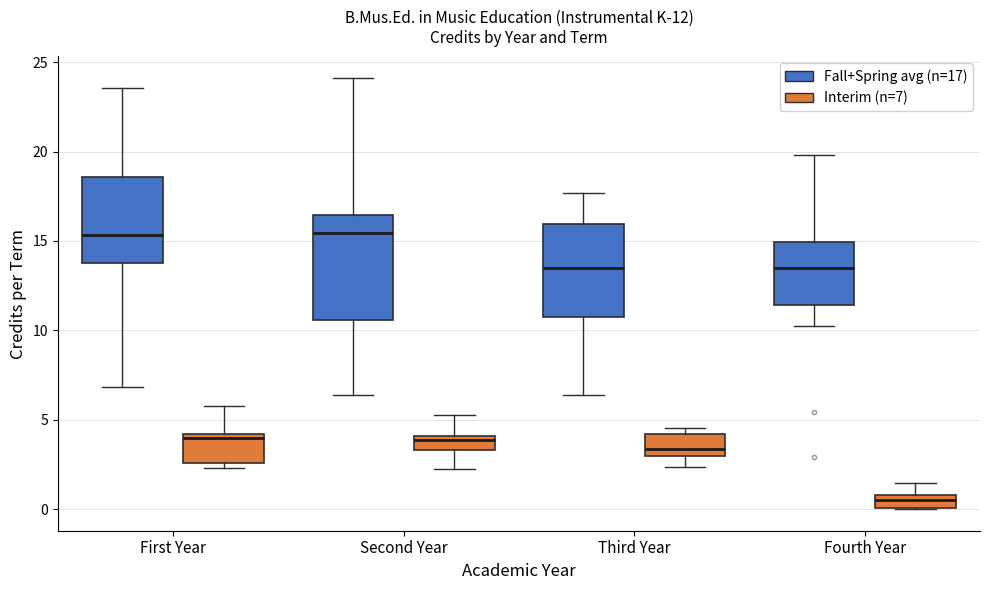

Comparing the boxes themselves (not the whiskers), which one is the tallest?

Second Year (Fall+Spring avg (n=17))